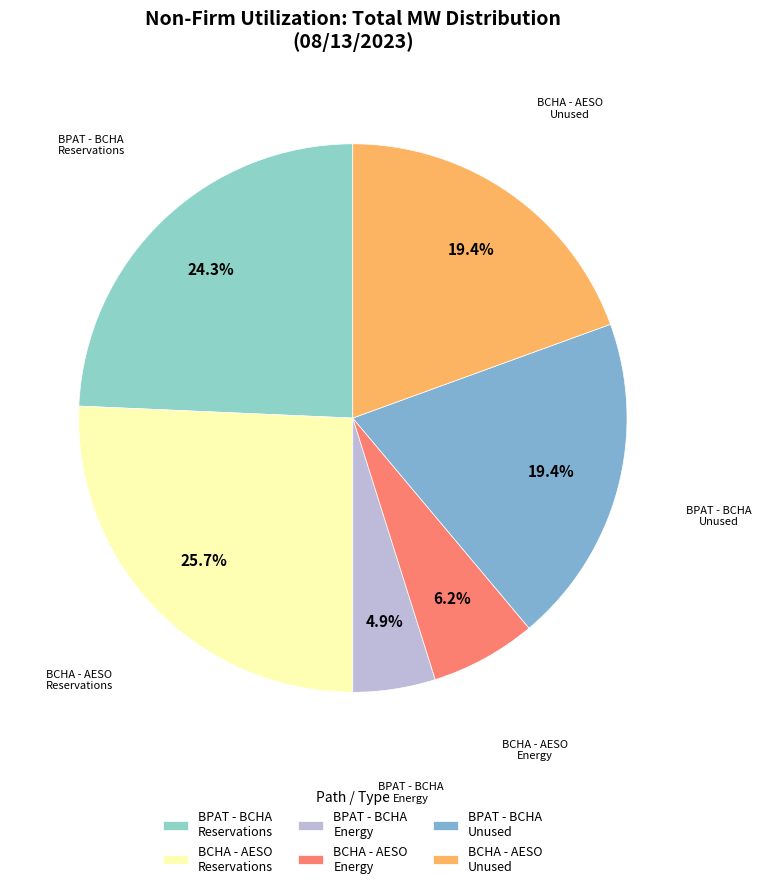

How many slices are in this pie chart?

6